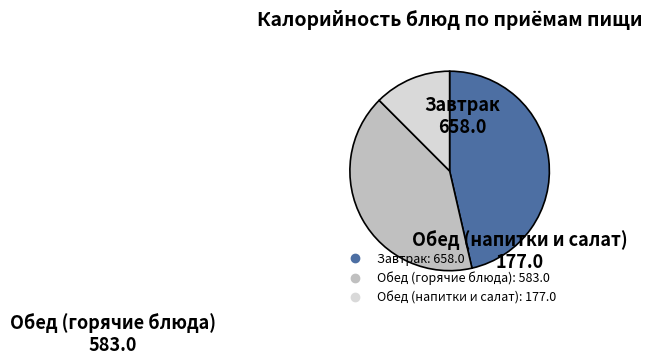

Is there any slice that represents more than half of the pie?

No